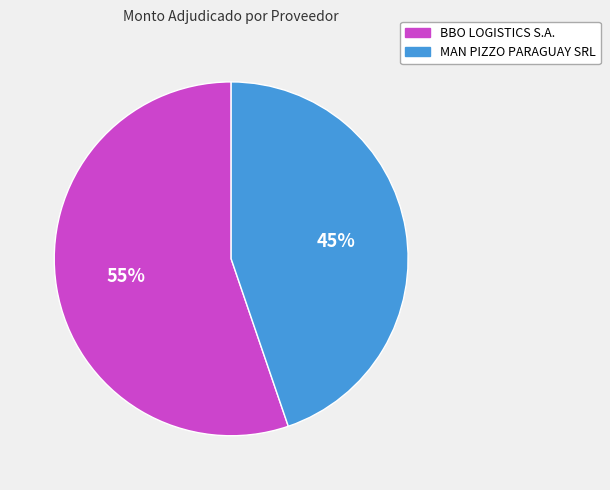

What percentage is the MAN PIZZO PARAGUAY SRL slice, to the nearest percent?

45%